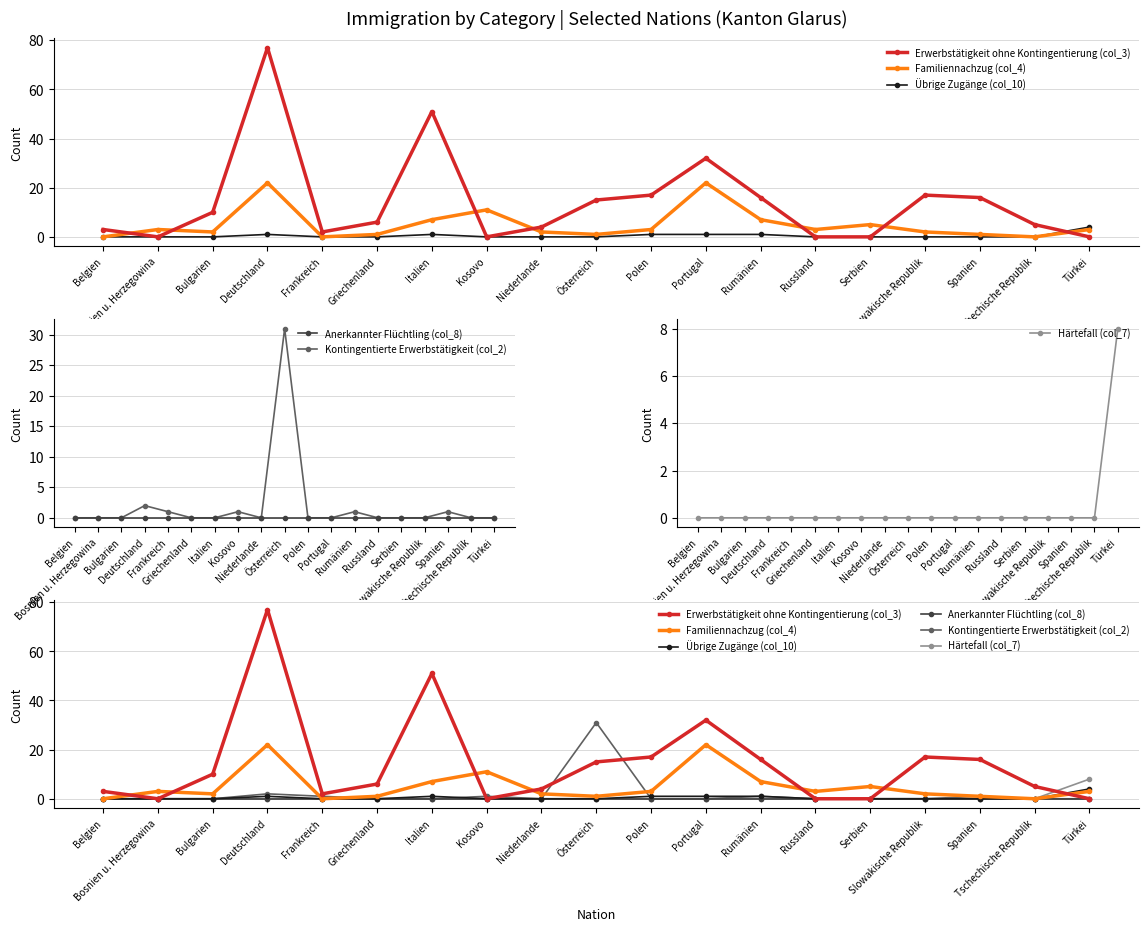

Is the value of Härtefall (col_7) at Russland greater than the value of Kontingentierte Erwerbstätigkeit (col_2) at Spanien?

No